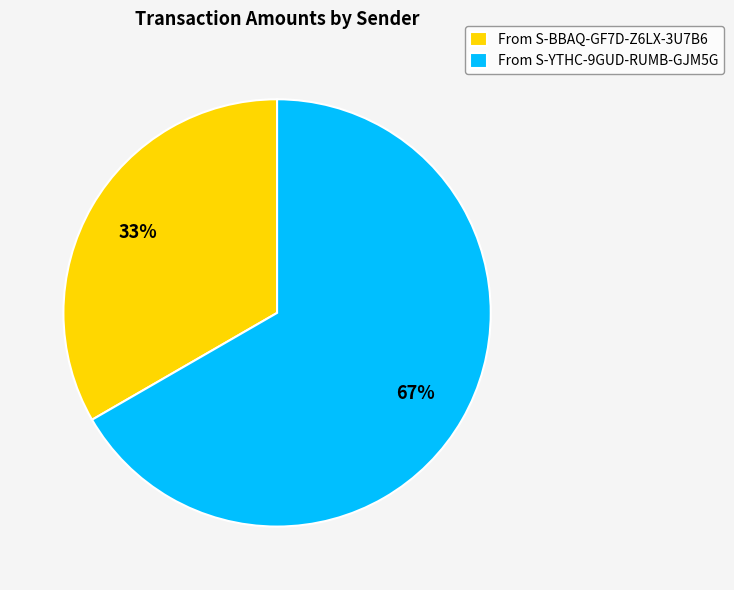

The From S-YTHC-9GUD-RUMB-GJM5G slice represents 67% of the pie. True or false?

True